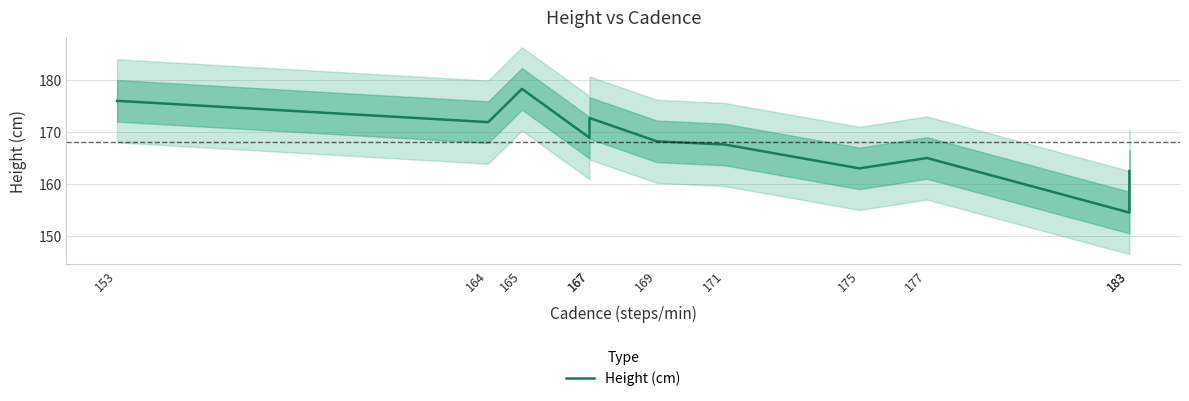

At which category does the data reach its first local peak?

165